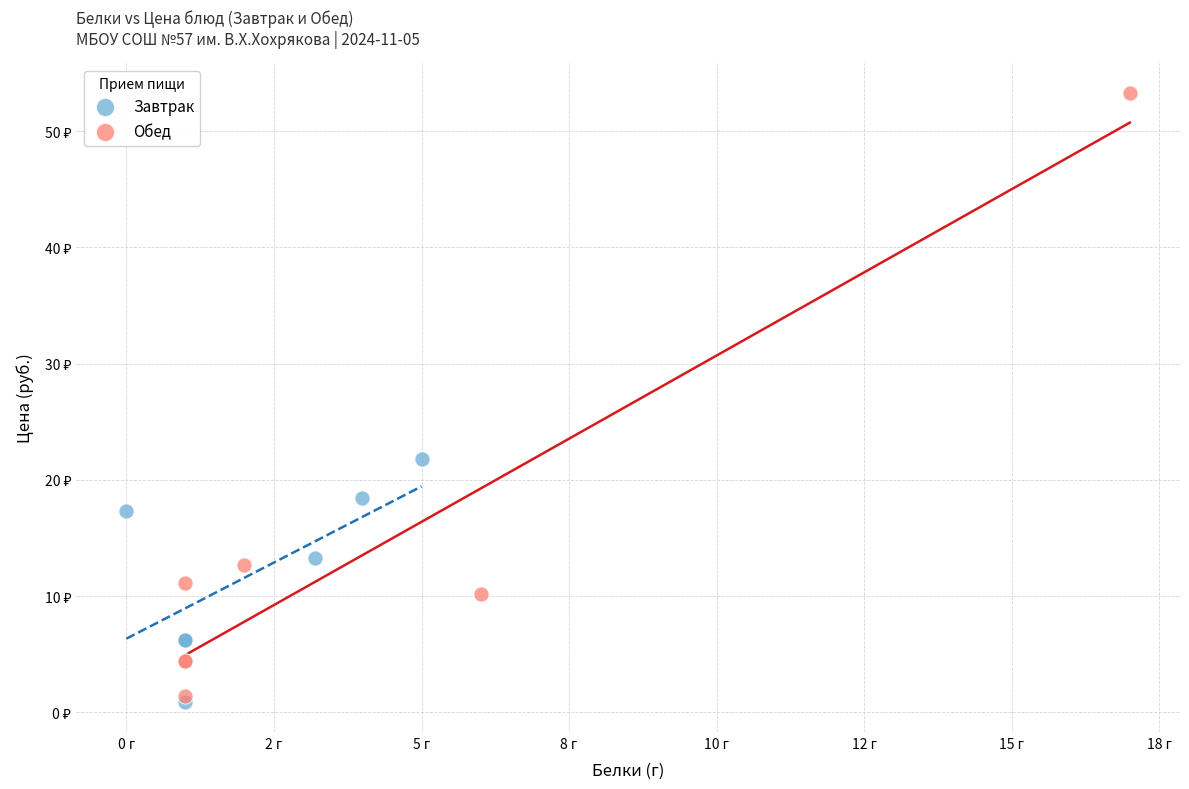

Which series reaches the minimum Y coordinate?

Завтрак